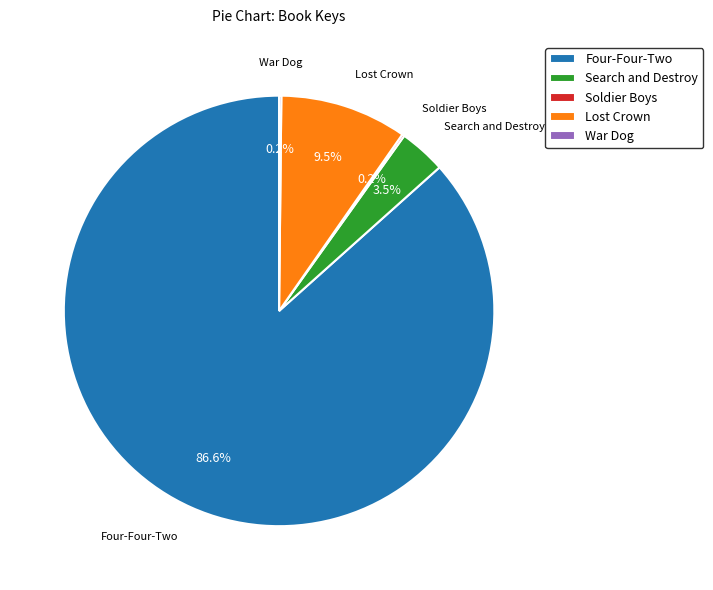

What portion of the pie excludes Search and Destroy?

96.5%